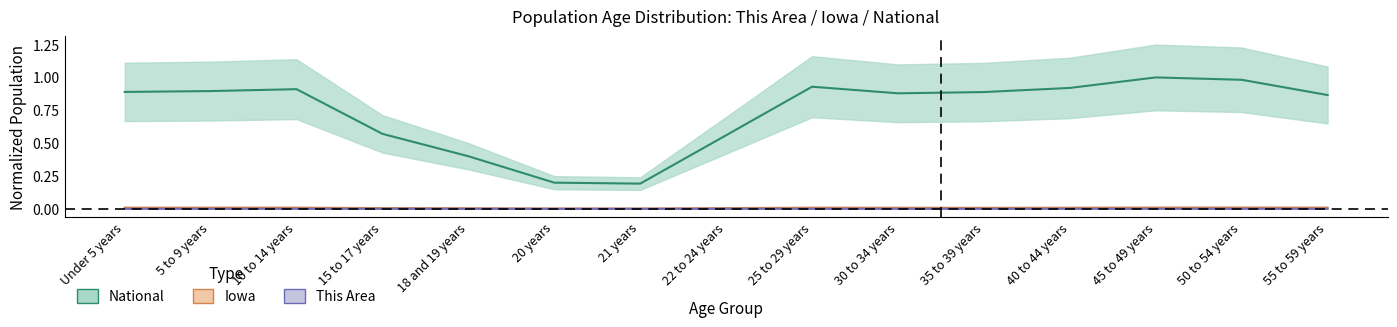

True or false: National (center) and This Area (center) cross at least once.

False